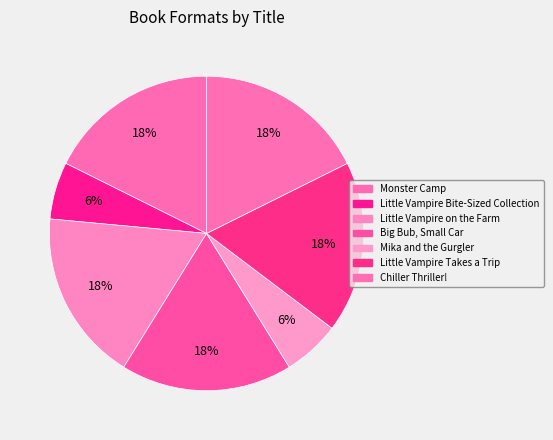

How many slices are in this pie chart?

7